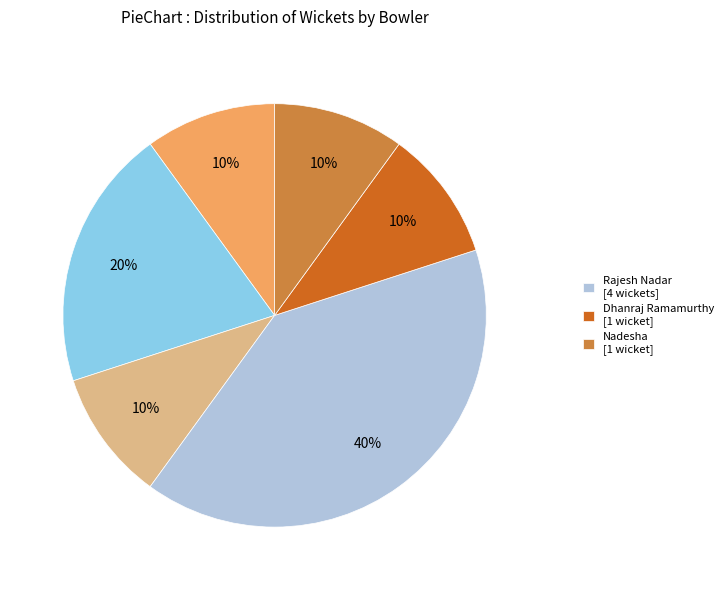

How many slices are in this pie chart?

6